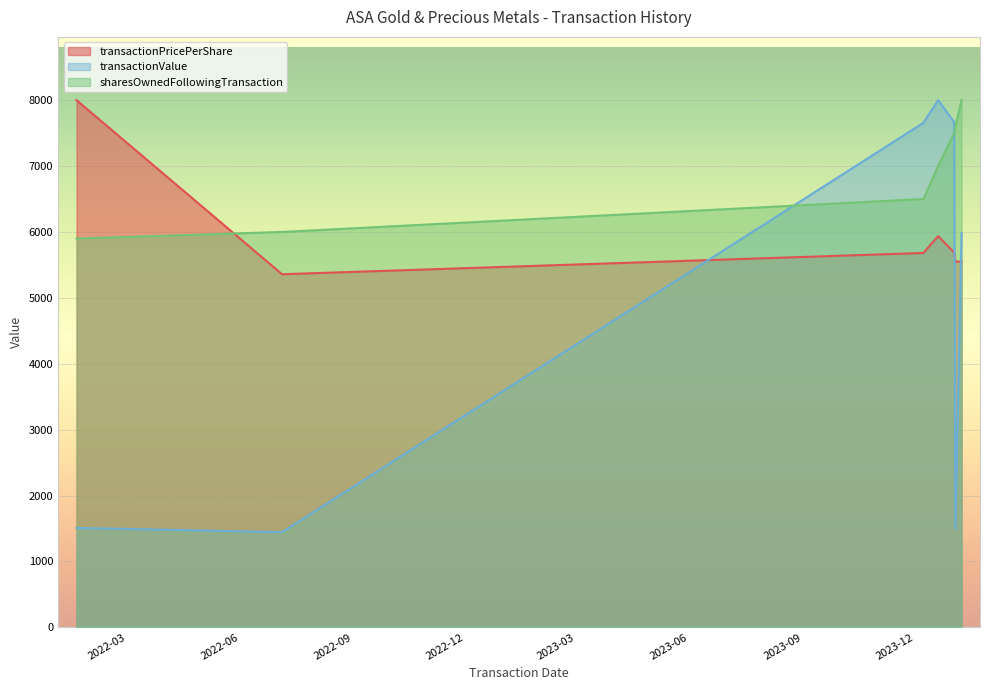

Is the value of transactionValue at 2023-12-20 greater than the value of transactionPricePerShare at 2024-01-02?

Yes